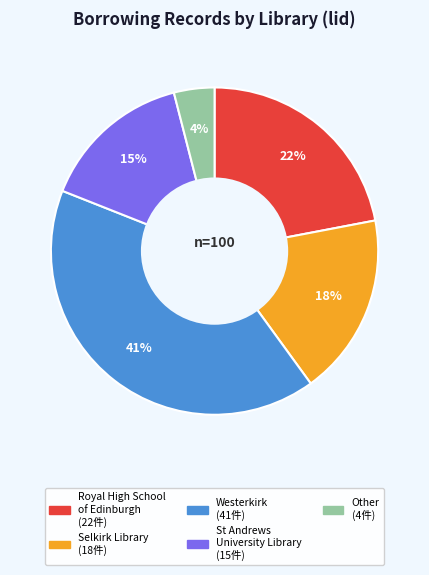

What percentage is the Westerkirk slice, to the nearest percent?

41%